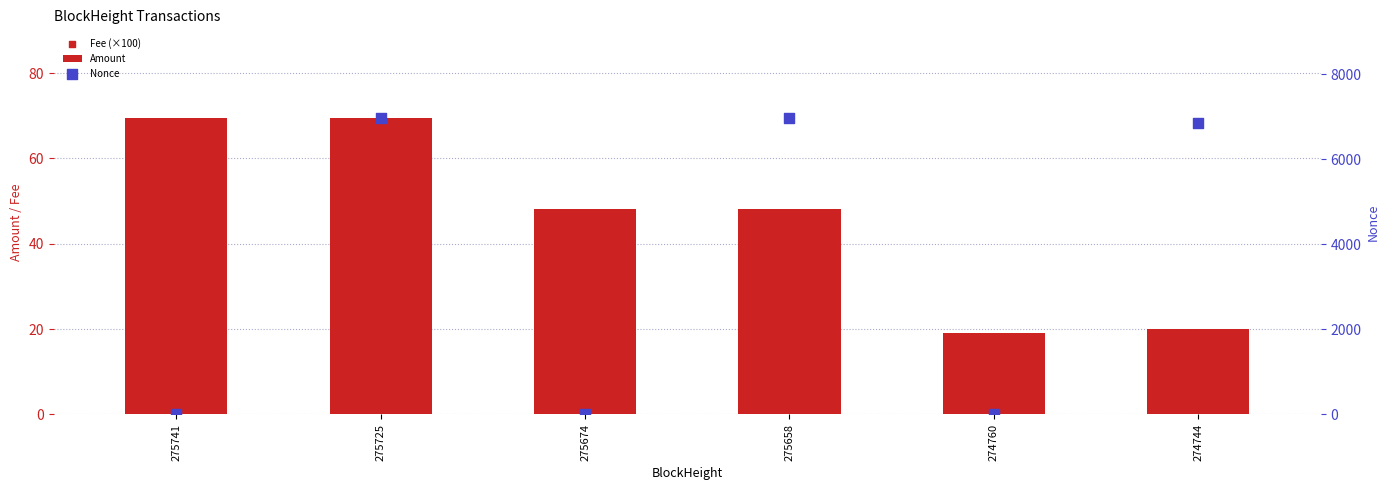

What is the total value across all series at 274744?

6863.0